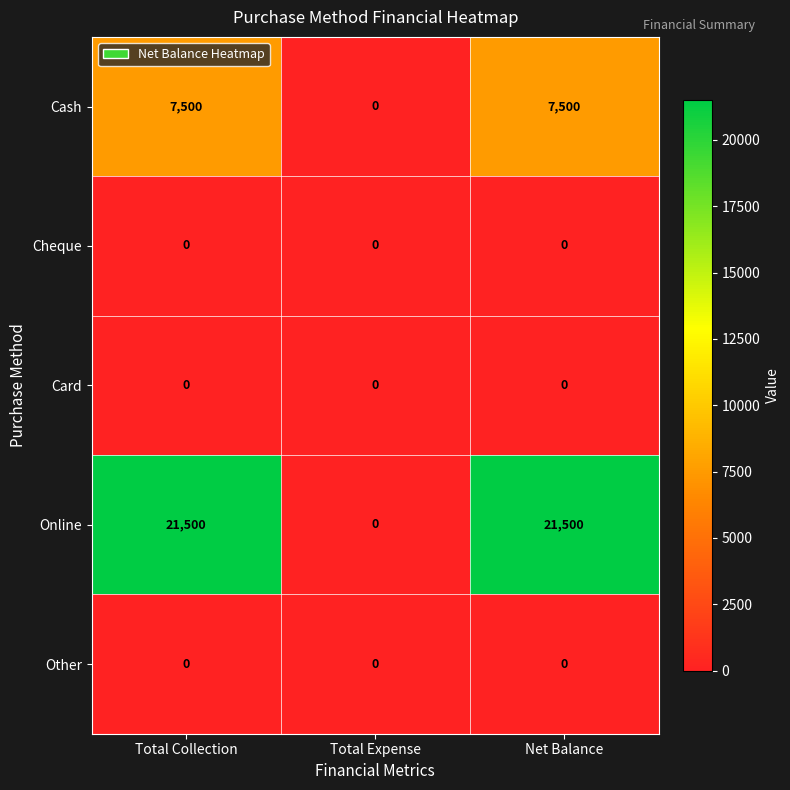

Reading right to left, transcribe all the data shown in this chart.

Cash: 7500	0	7500
Cheque: 0	0	0
Card: 0	0	0
Online: 21500	0	21500
Other: 0	0	0